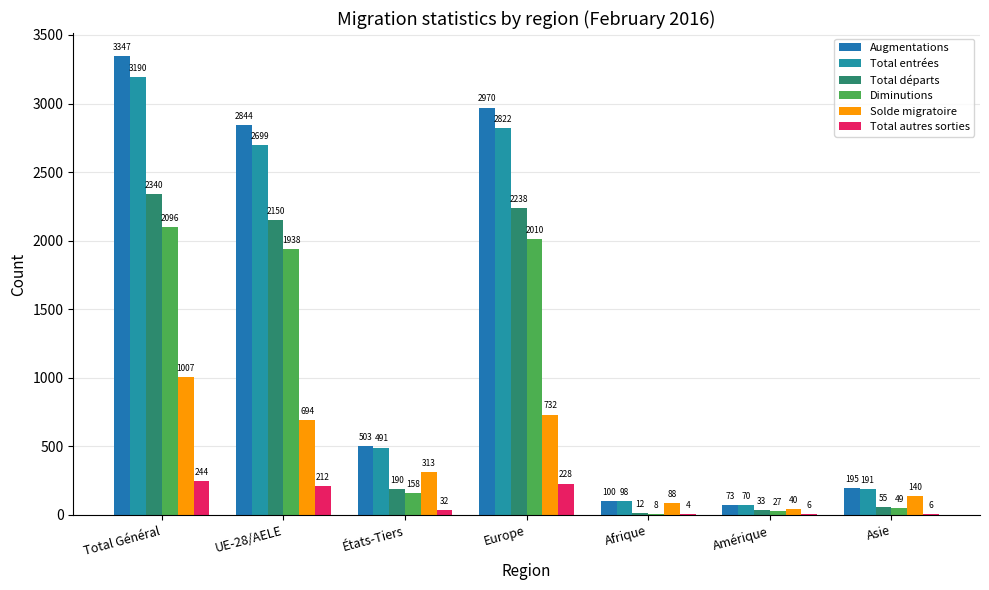

Are the bars horizontal?

No